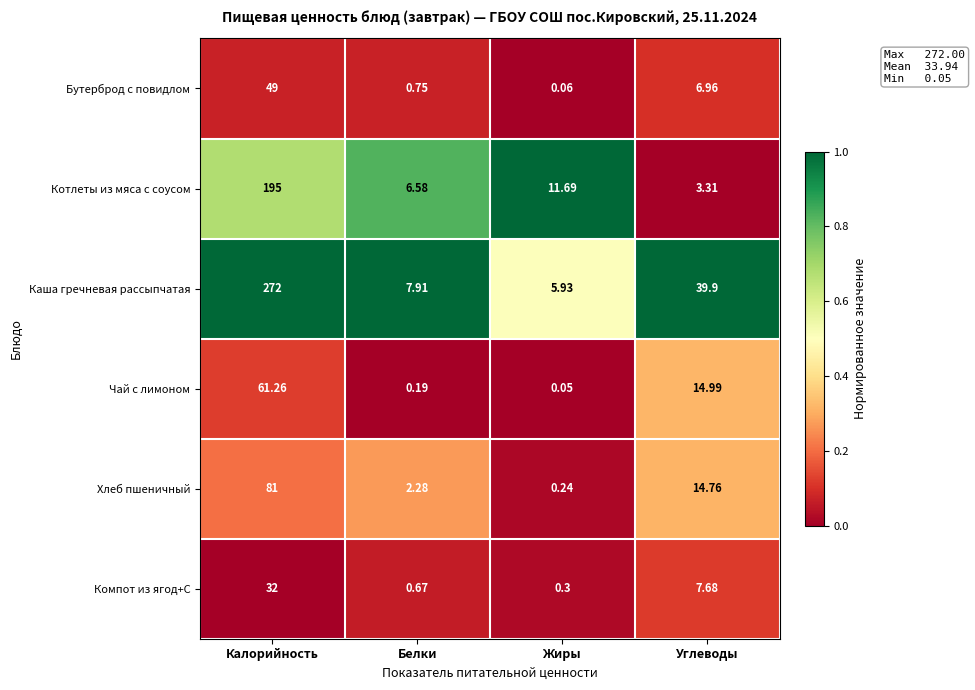

Where is Бутерброд с повидлом nearest to the value 24?

Углеводы